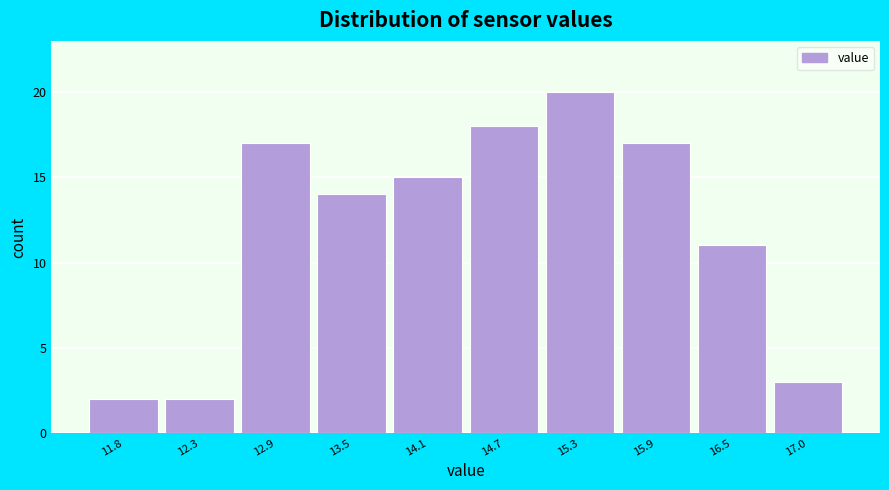

Reading right to left, extract all data points from this chart.

17.0=3	16.5=11	15.9=17	15.3=20	14.7=18	14.1=15	13.5=14	12.9=17	12.3=2	11.8=2